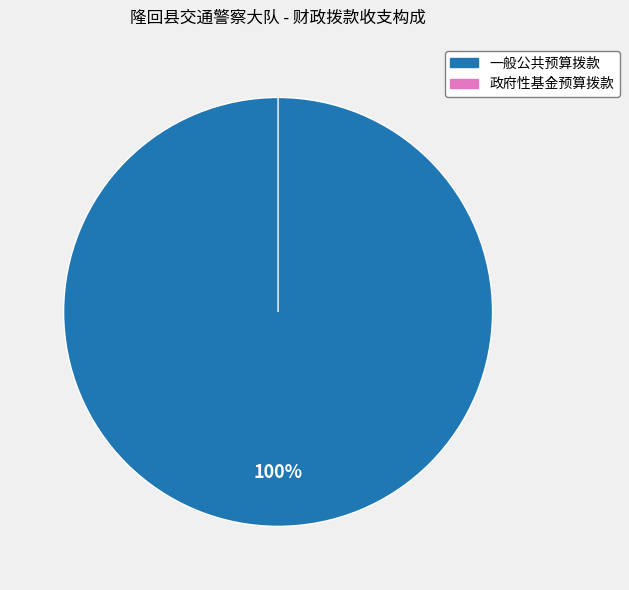

What is the smallest slice in the pie chart?

政府性基金预算拨款